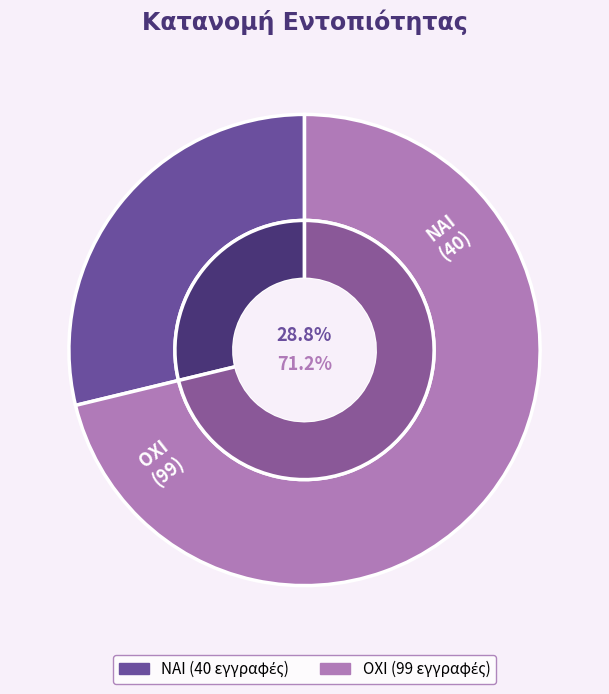

True or false: ΝΑΙ accounts for 34% of the total.

False